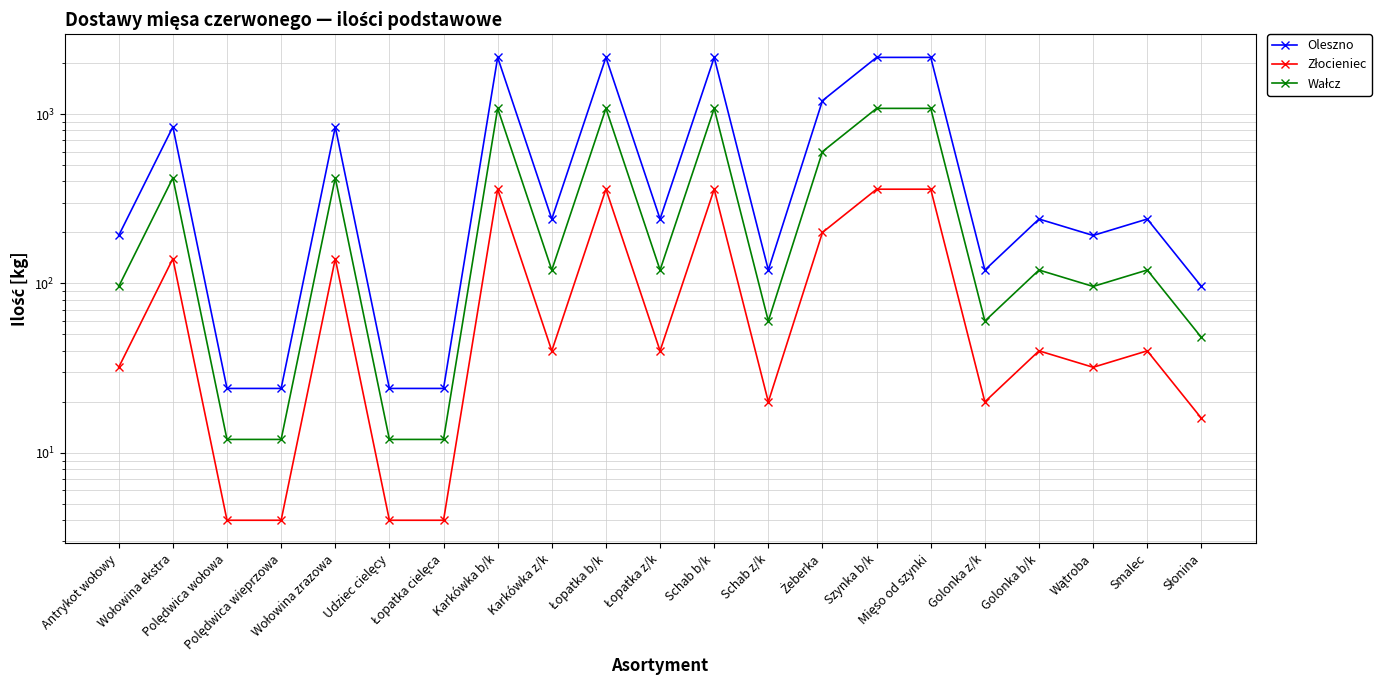

How many interior local peaks does the Złocieniec series have?

7